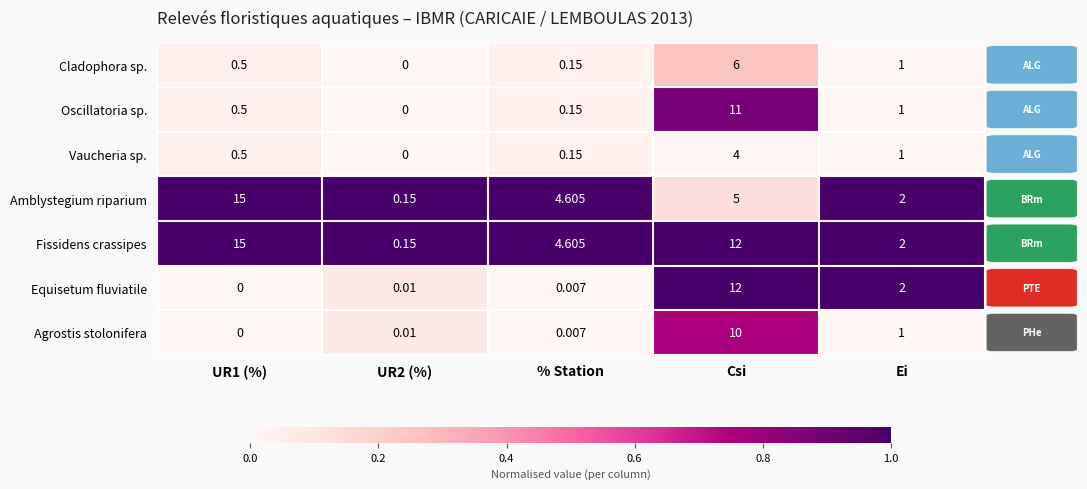

Is the value of Oscillatoria sp. at Csi greater than the value of Vaucheria sp. at UR1 (%)?

Yes